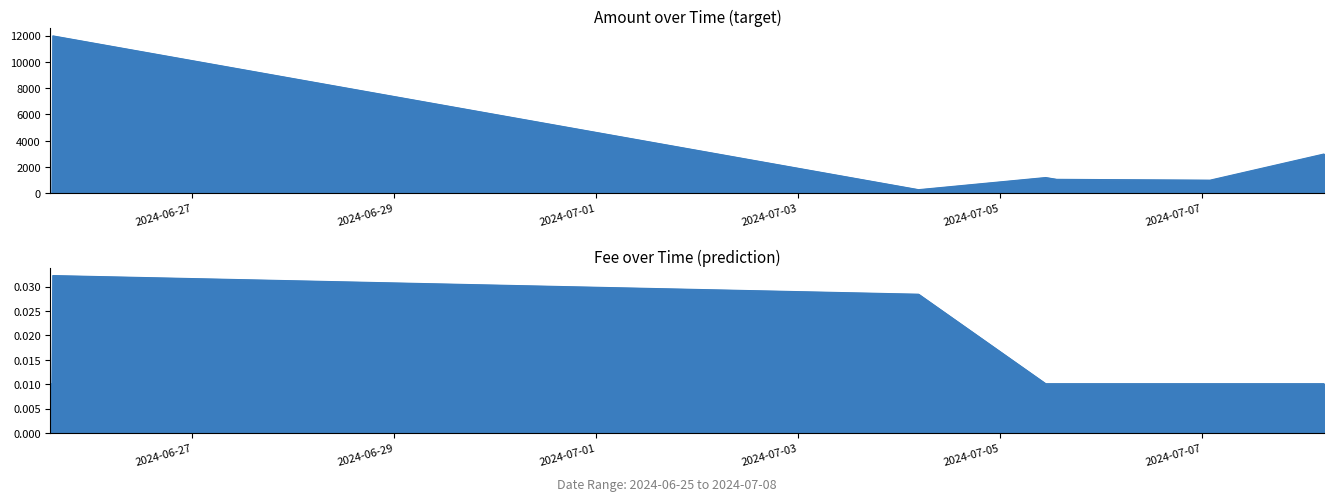

Which has a higher value, 2024-07-04 04:36:00 or 2024-06-25 14:30:00?

2024-07-04 04:36:00